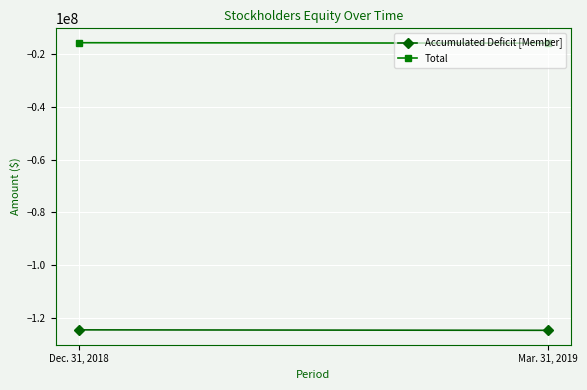

At which category does the chart reach its minimum across all series?

Mar. 31, 2019